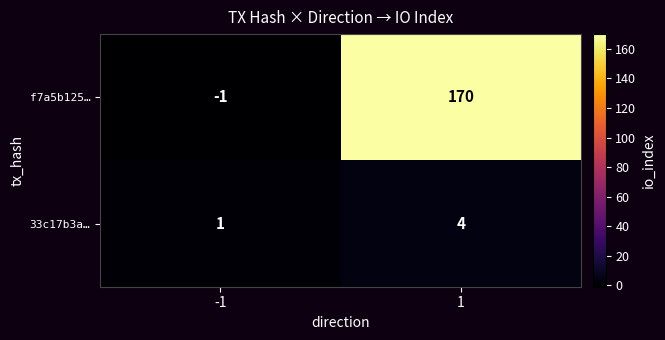

How many series are shown in this chart?

2